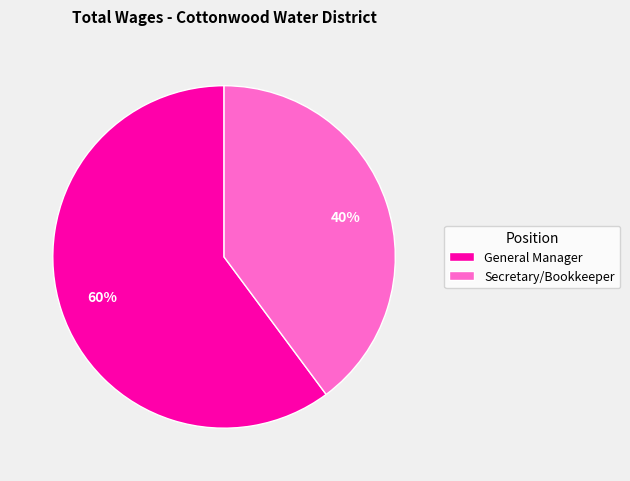

How many segments does this pie chart have?

2